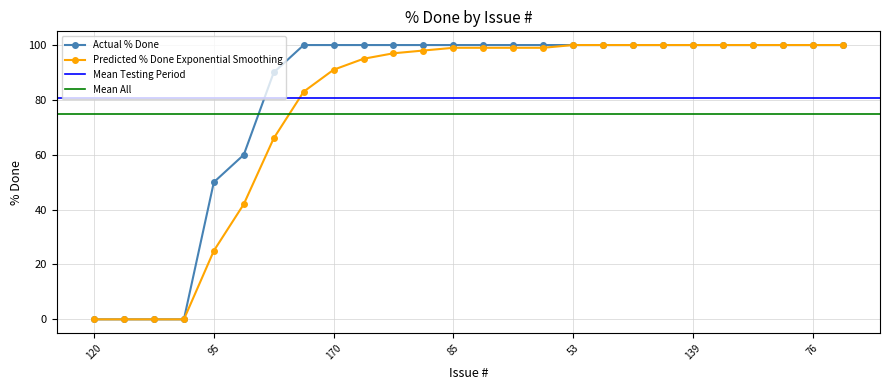

Is it true that Smoothed equals 38 at 95?

False